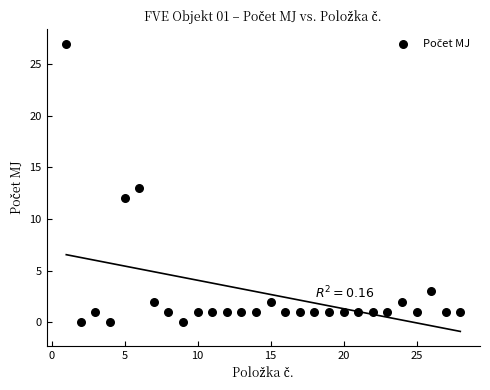

What is the range of Y values (max minus min)?

27